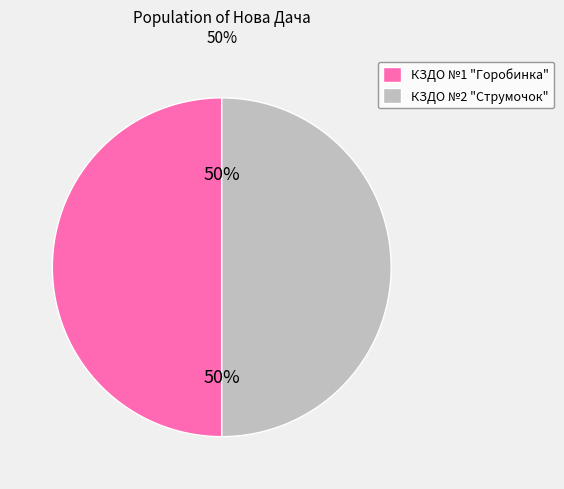

To the nearest percent, what is the average slice percentage?

50%